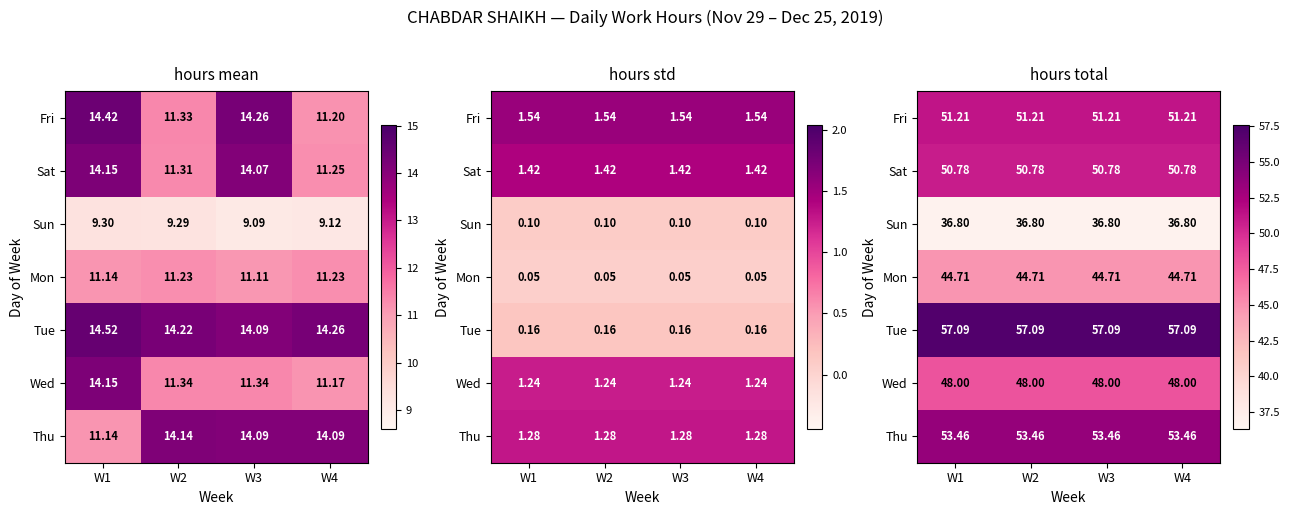

The Tue series shows 57.1 at W2. True or false?

True